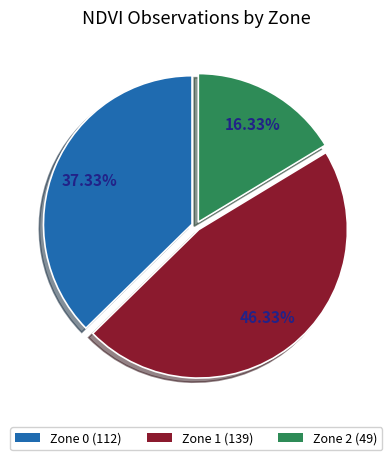

What is the smallest slice in the pie chart?

Zone 2